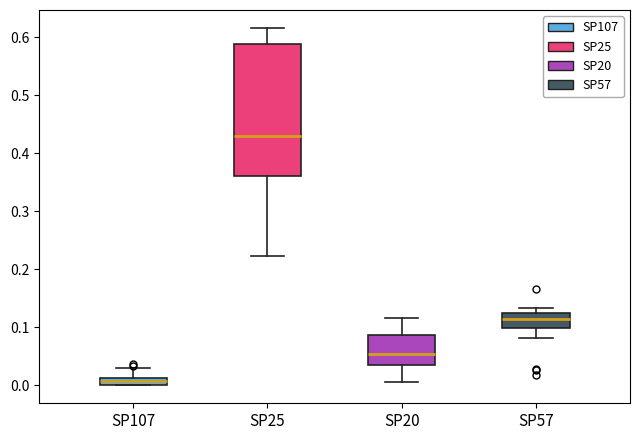

Where is the upper edge of the box for SP57 on the y-axis? The values are not printed on the chart, so give them approximately, as read against the axis.

0.12